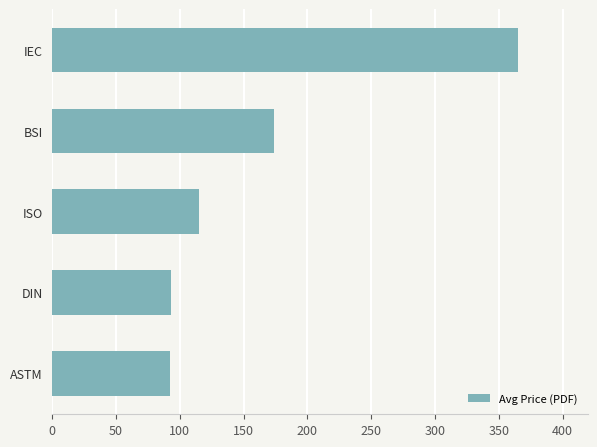

What is the maximum value shown in the chart?

365.0